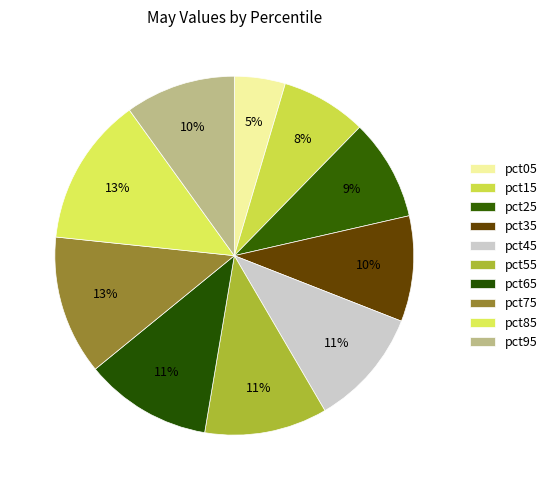

Does any single category account for the majority?

No